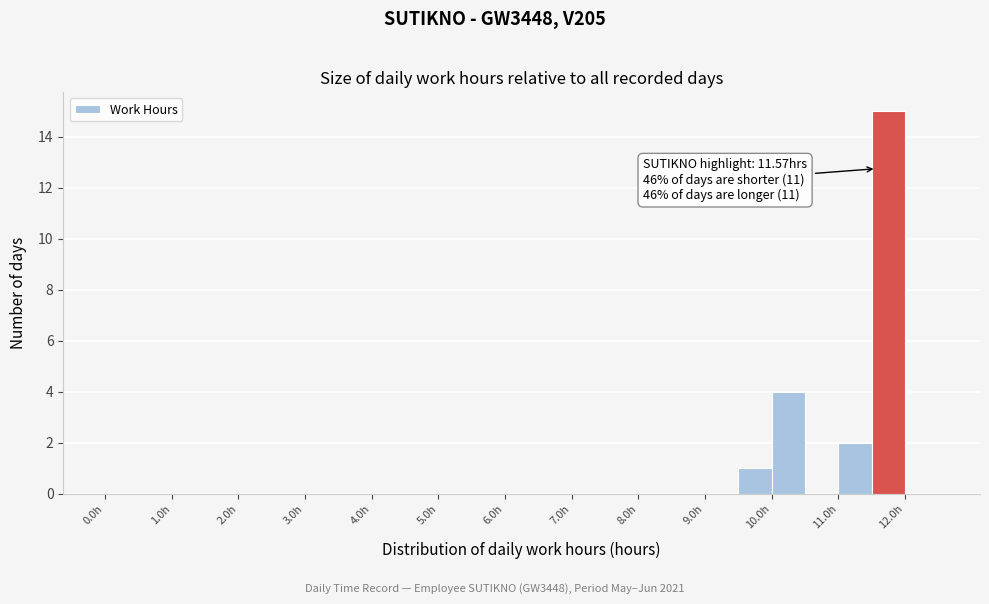

Over which range of the x-axis is the bar tallest?

11.5 to 12.0